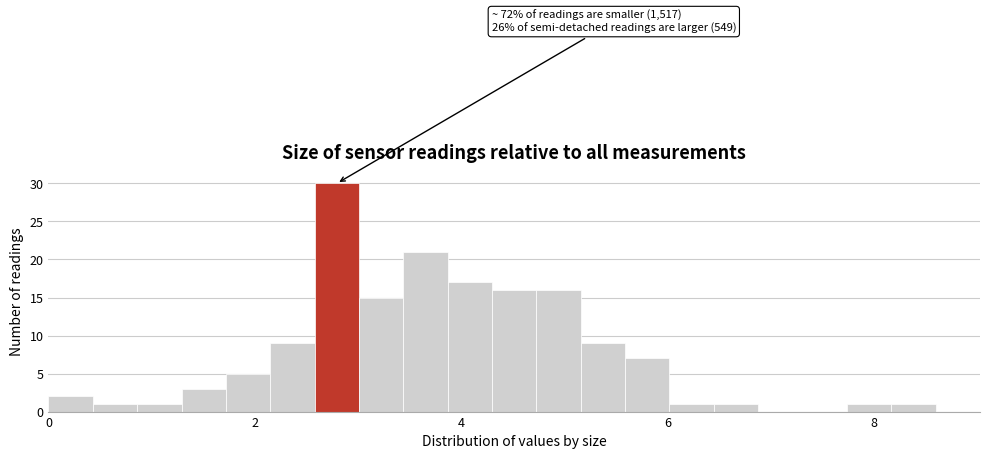

Read against the x-axis, roughly where is the centre of the tallest bar?

2.8